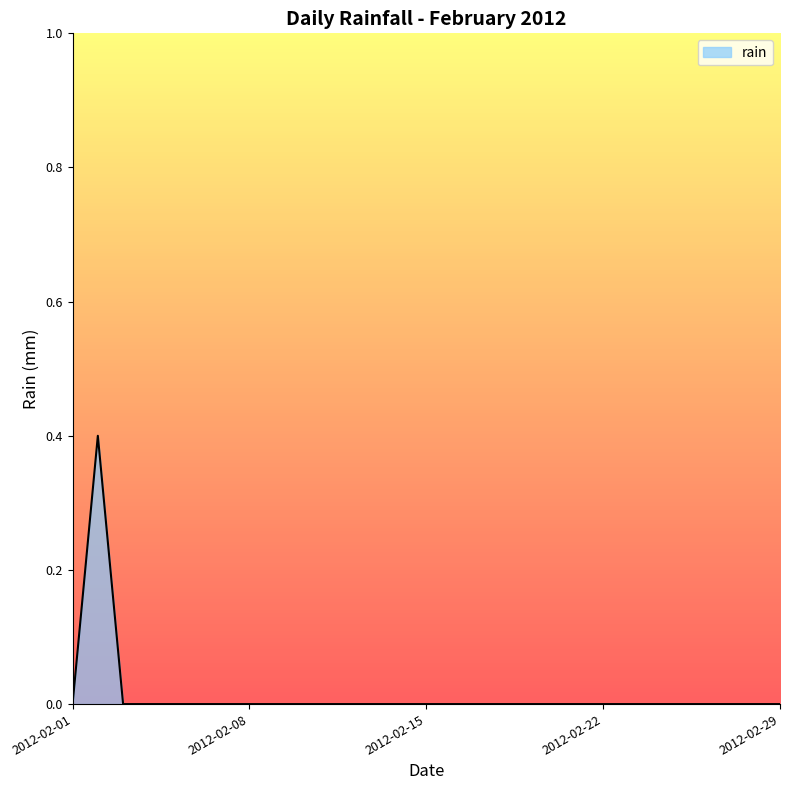

What is the difference between the maximum and minimum values?

0.4